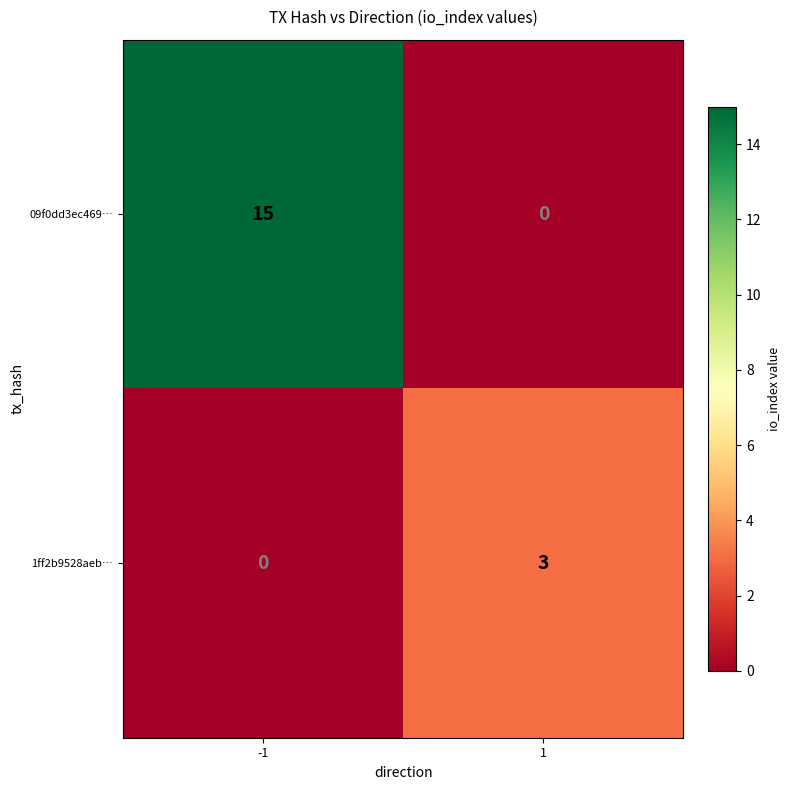

What is the maximum value for 1ff2b9528aeb…?

3